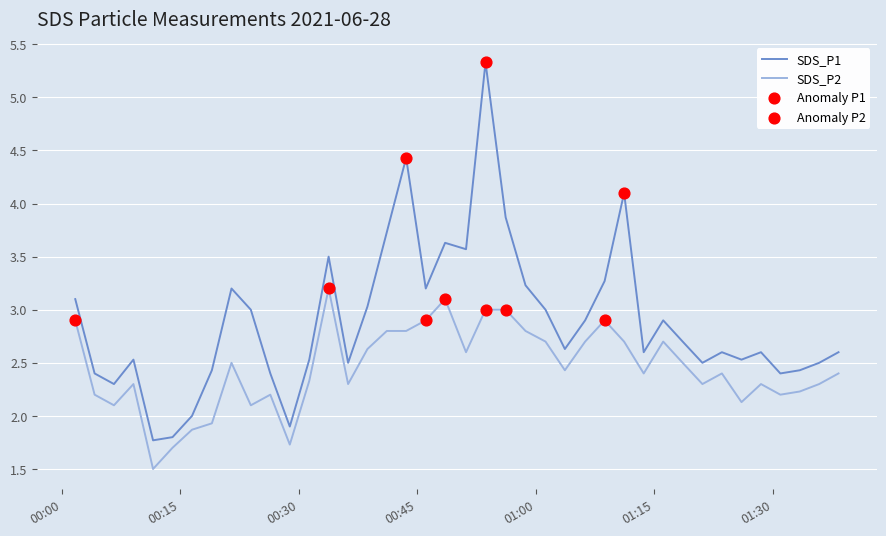

What is the maximum value shown in the chart?

5.3